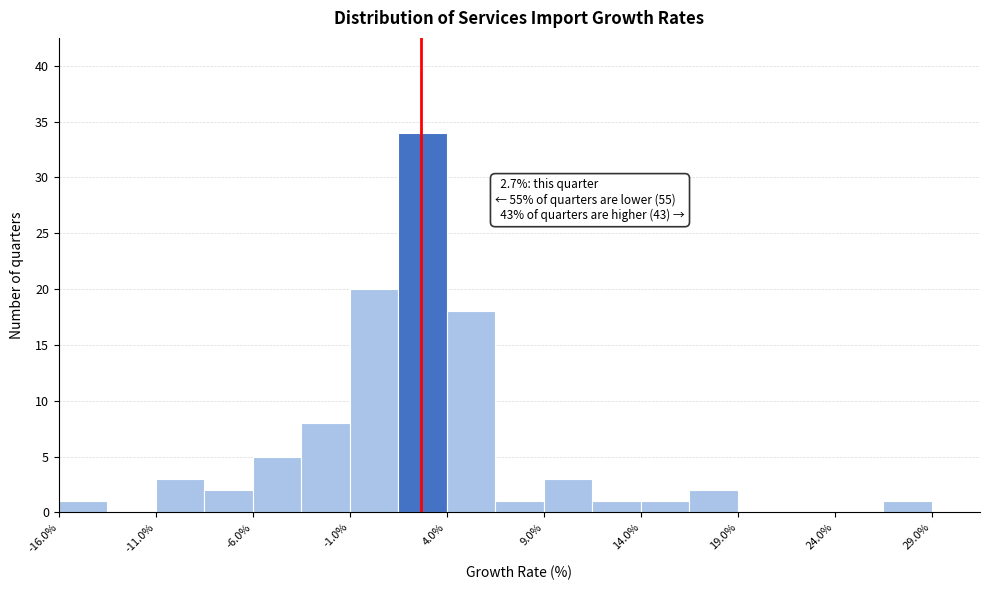

Which range on the x-axis has the tallest bar?

1.5 to 4.0